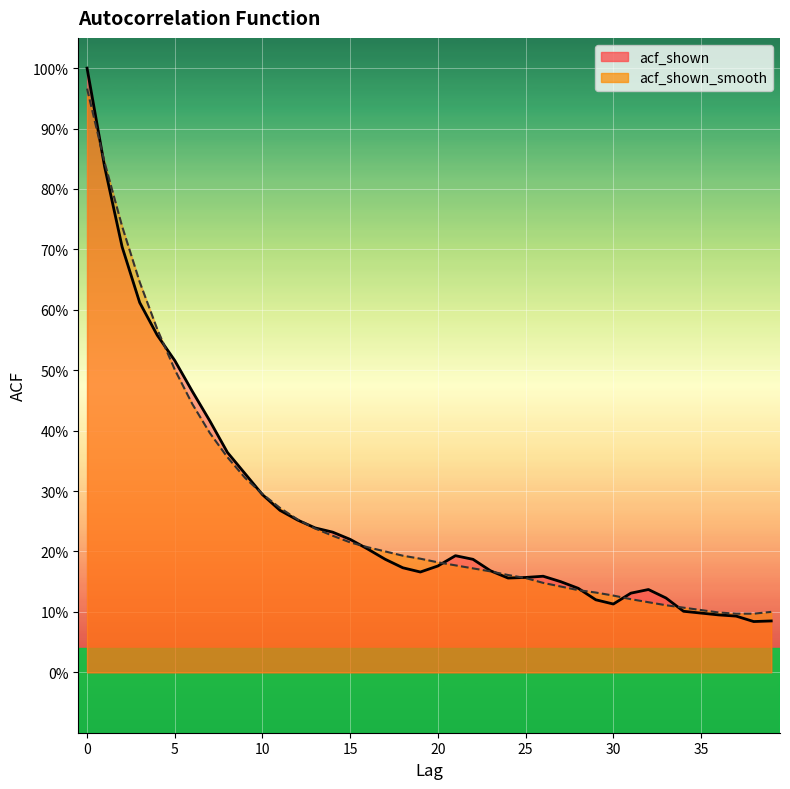

Where is the first local minimum for acf_shown_line?

19